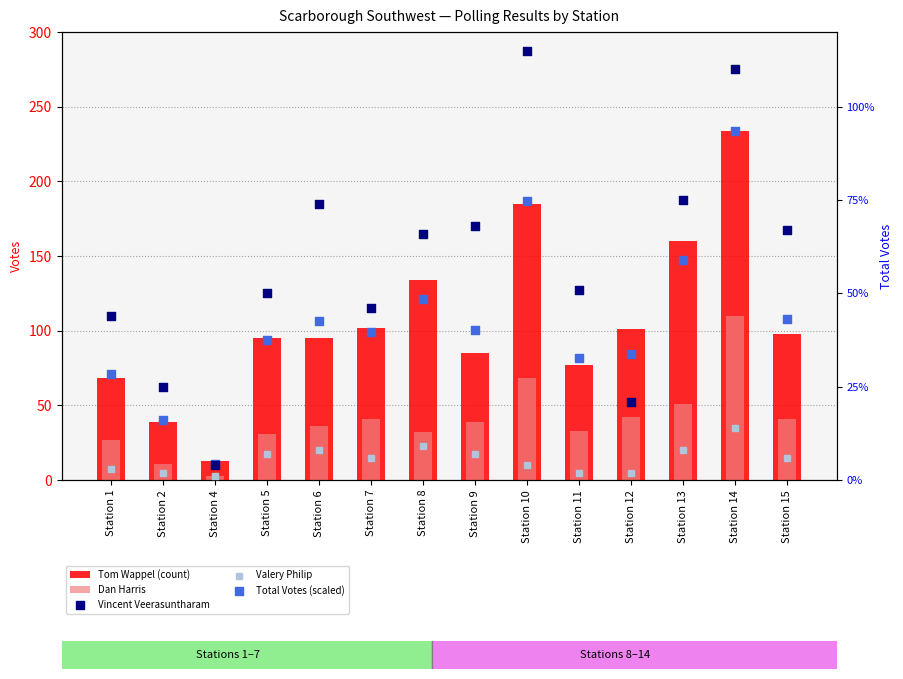

Which series contains the lowest Y value?

Valery Philip